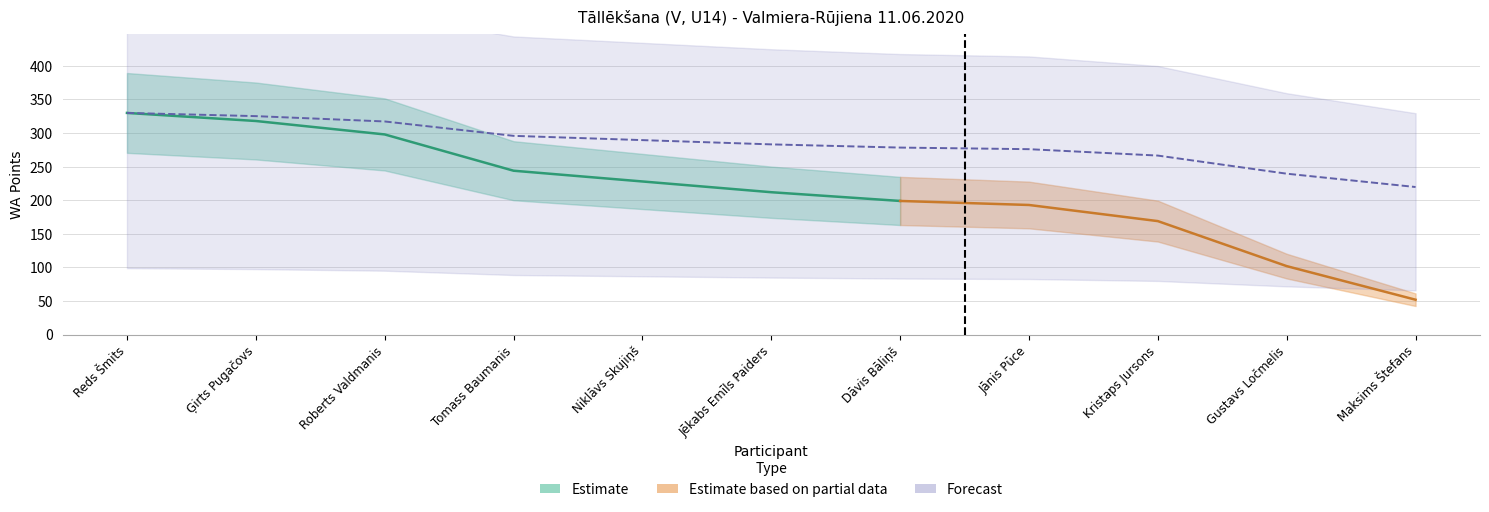

At which category does the chart reach its minimum across all series?

Maksims Štefans